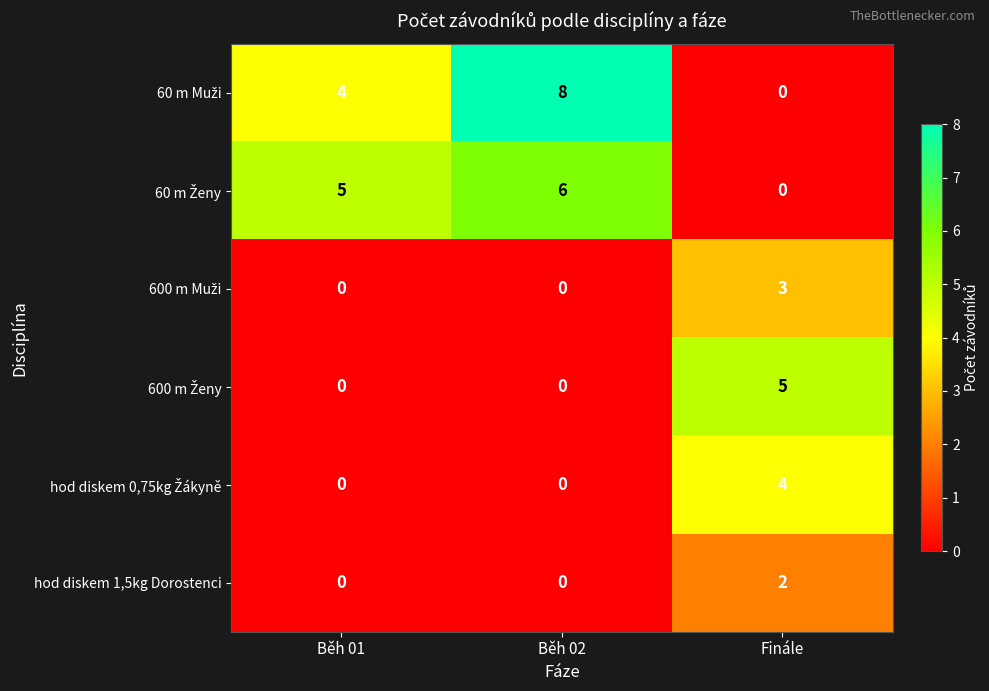

The value of hod diskem 1,5kg Dorostenci at Běh 01 is 1. True or false?

False